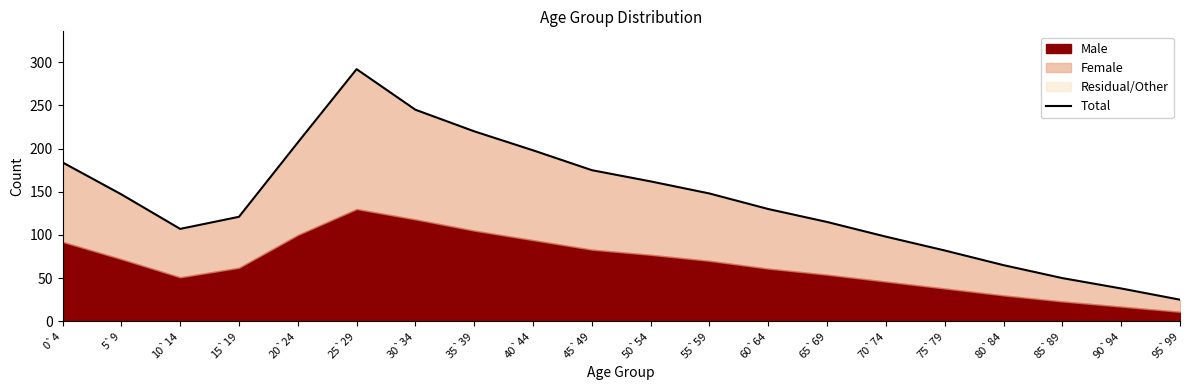

Which has a higher value, 10`14 or 85`89?

10`14